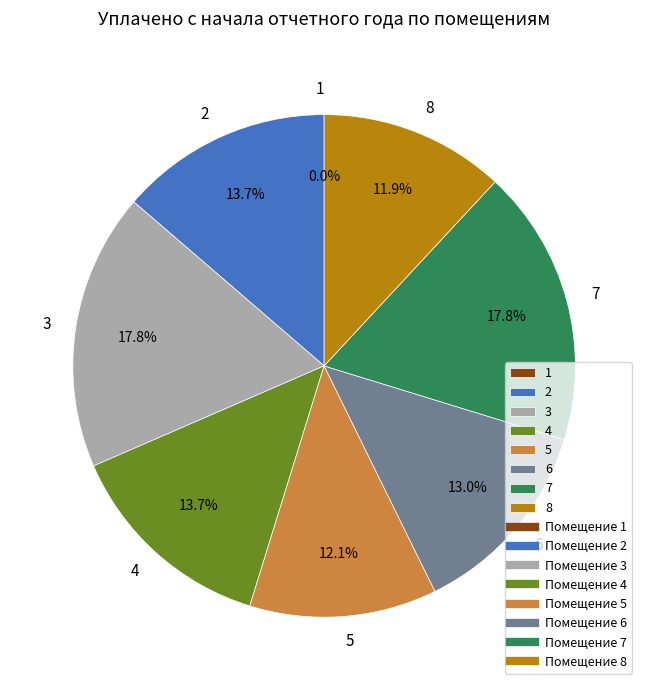

Does 8 account for over 50% of the chart?

No